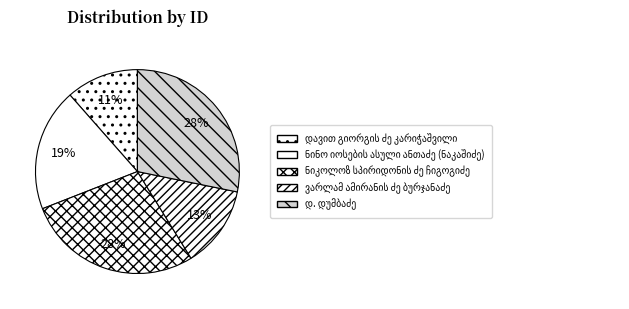

Which category has the smallest portion of the pie?

დავით გიორგის ძე კარიჭაშვილი